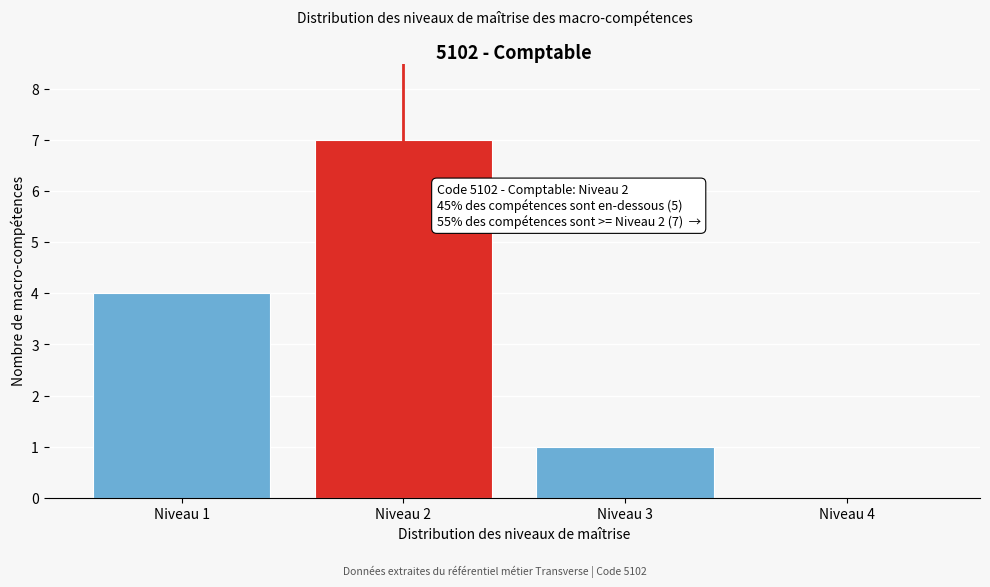

Reading right to left, list all the values displayed in this chart.

Niveau 4=0	Niveau 3=1	Niveau 2=7	Niveau 1=4